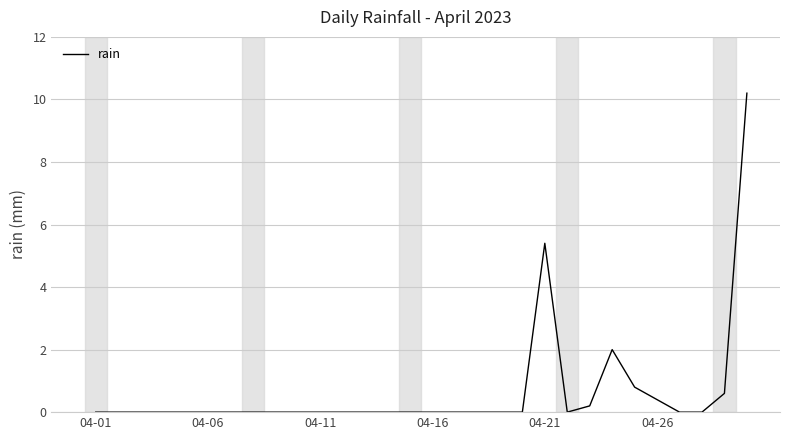

How many lines are shown in the chart?

1